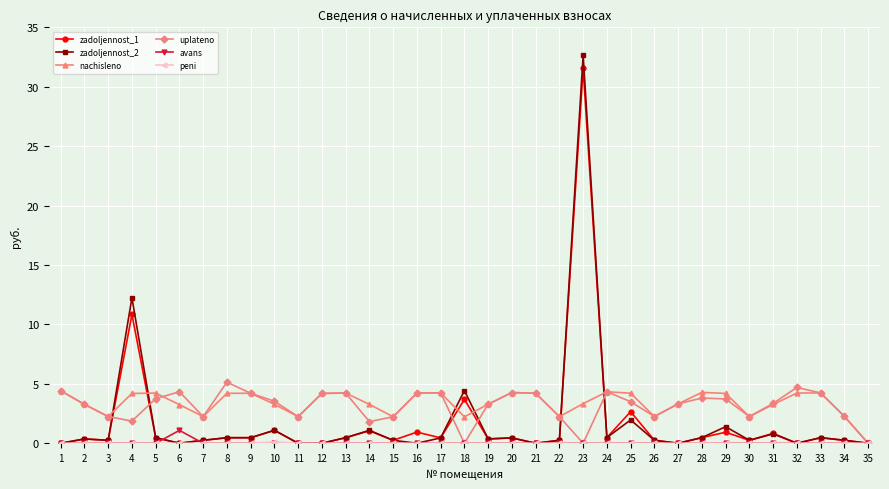

Where is the first local maximum for uplateno?

6